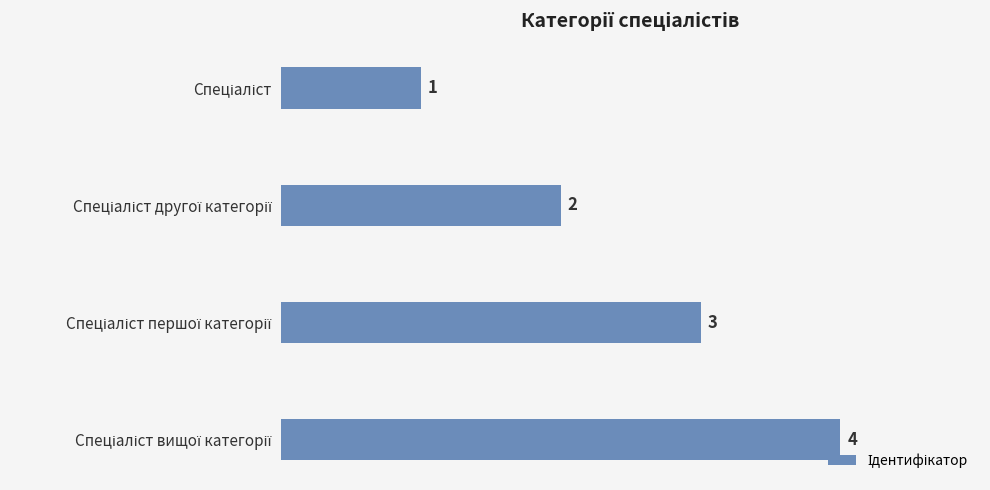

Count the values in the range 2 to 4.

3